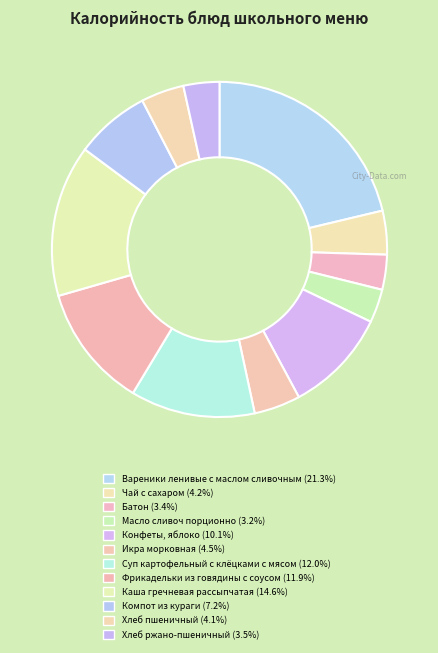

Is there a majority slice in this chart?

No